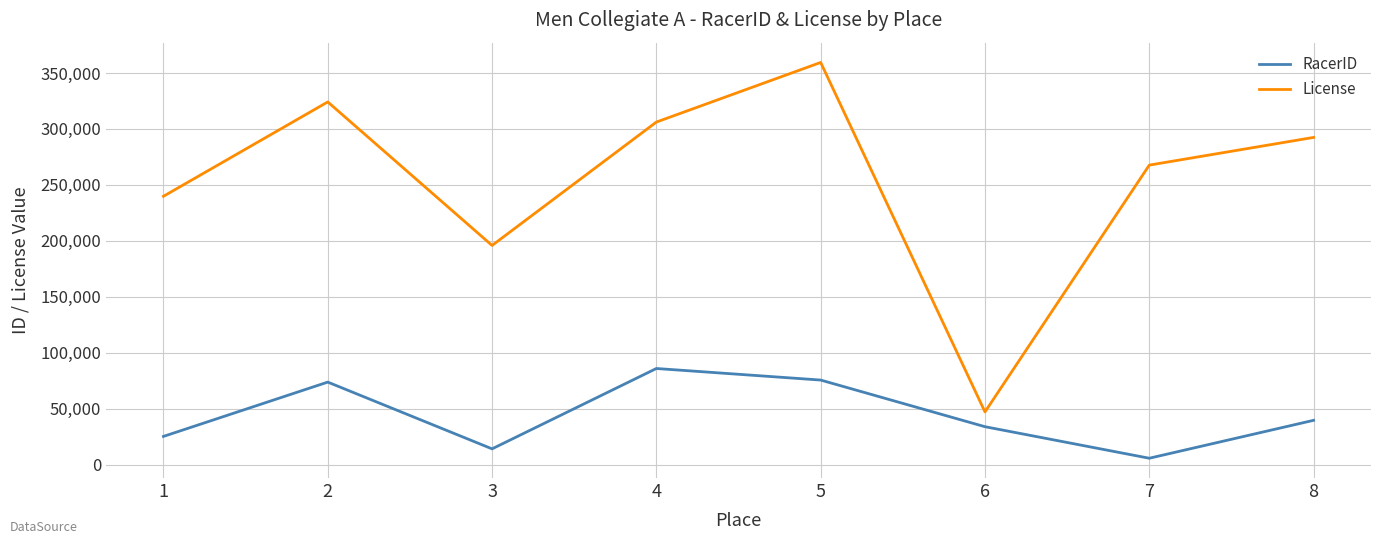

Does the chart display data point markers on the line(s)?

No